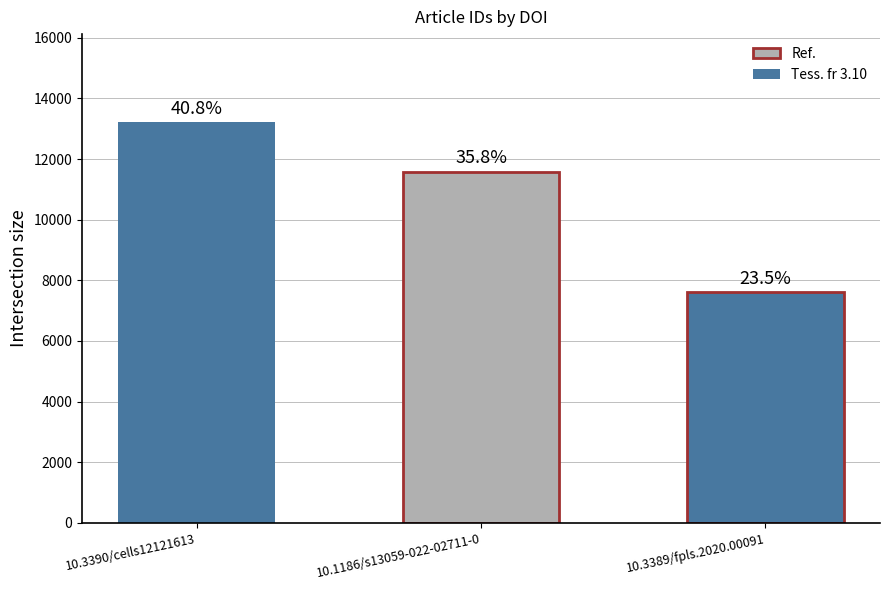

Is it true that the value at 10.3390/cells12121613 is 13214?

True